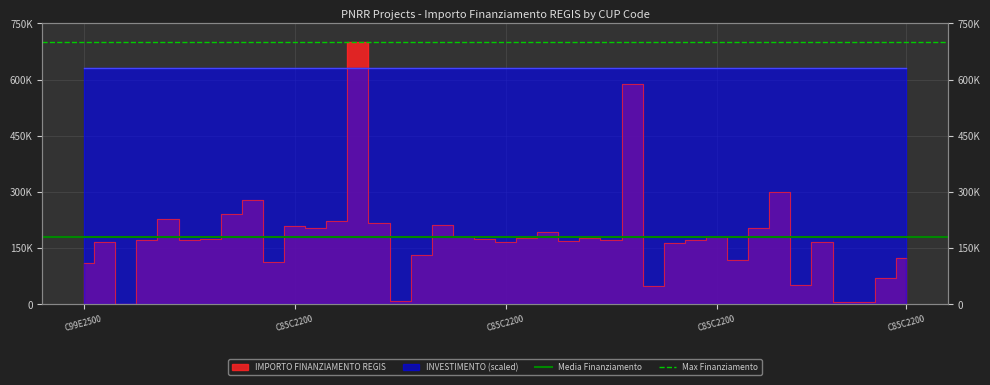

True or false: Media Finanziamento has a value of 179561.4 at C99E2500.

True